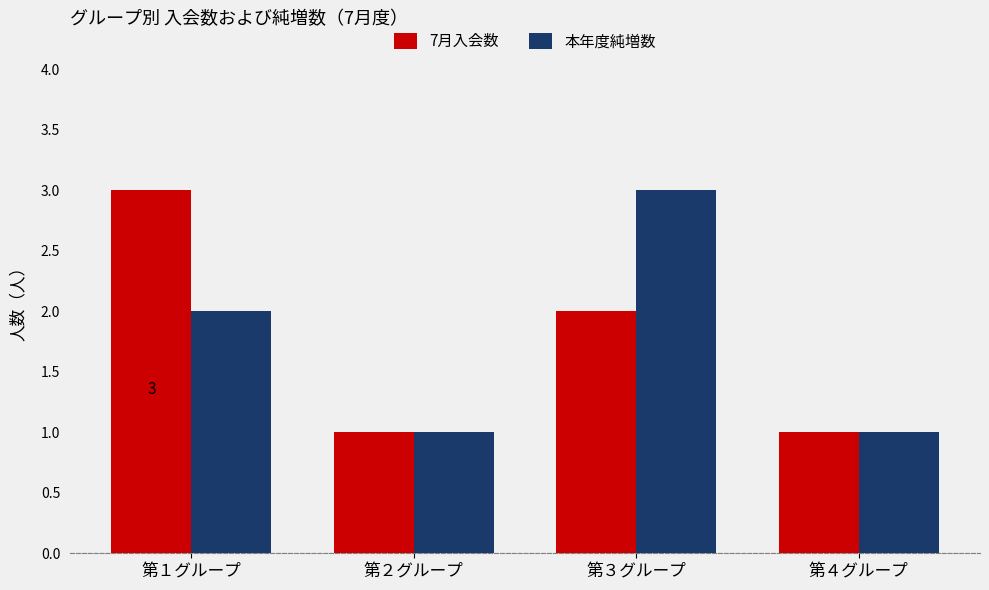

Which series changed the most between 第１グループ and 第２グループ?

7月入会数